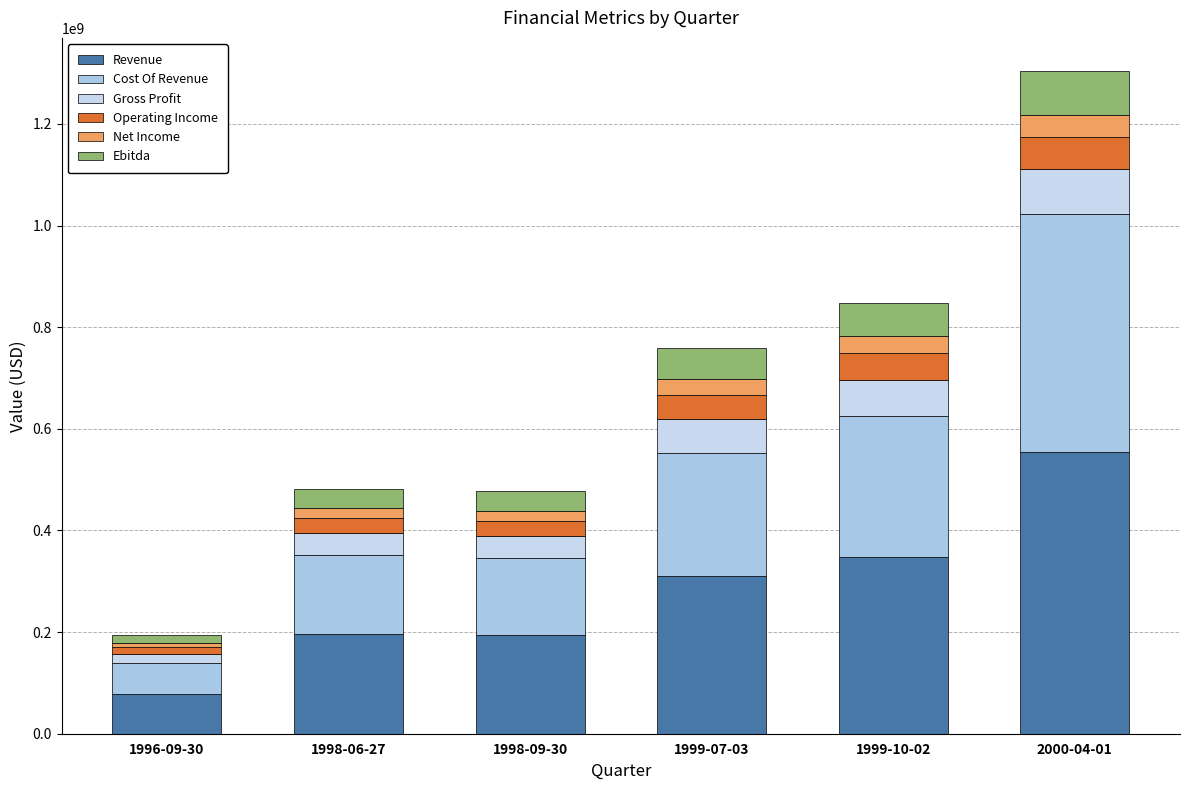

What is the total value across all series at 2000-04-01?

1304045000